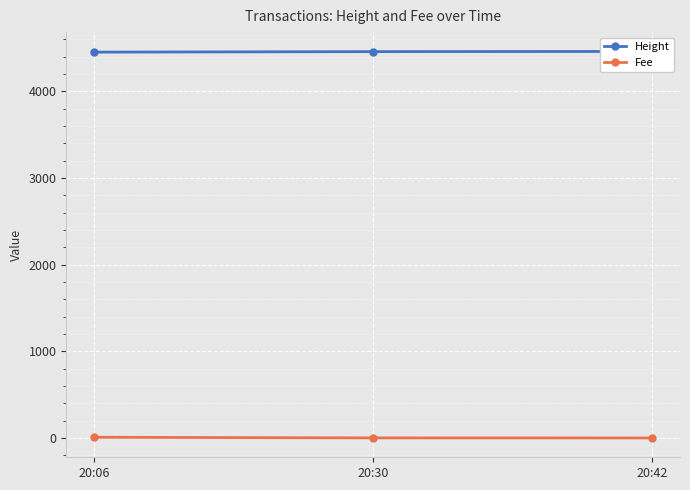

Which series has the largest range (max minus min)?

Height